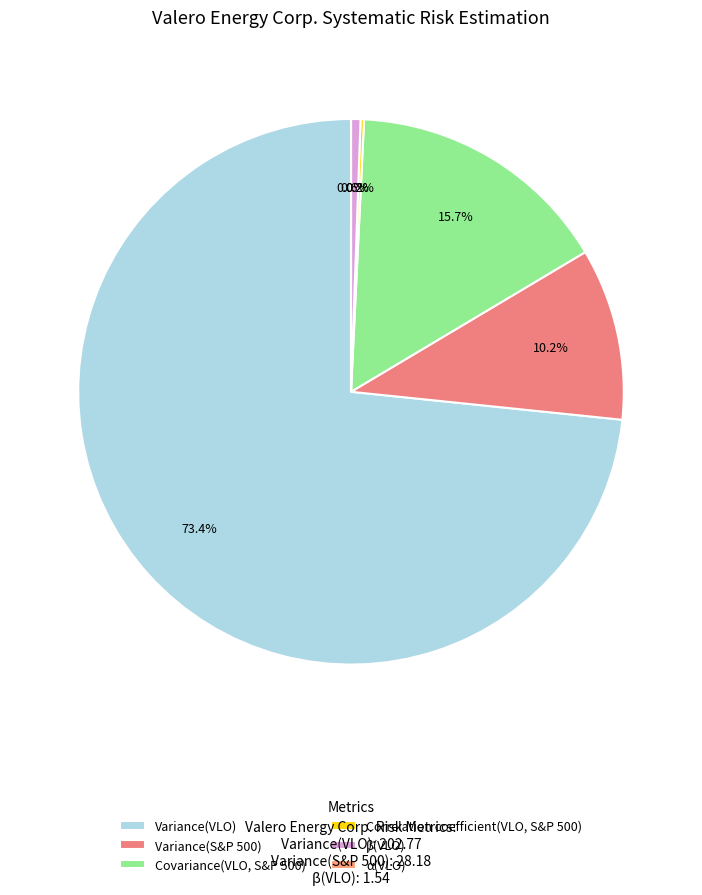

To the nearest percent, what is the average slice percentage?

17%